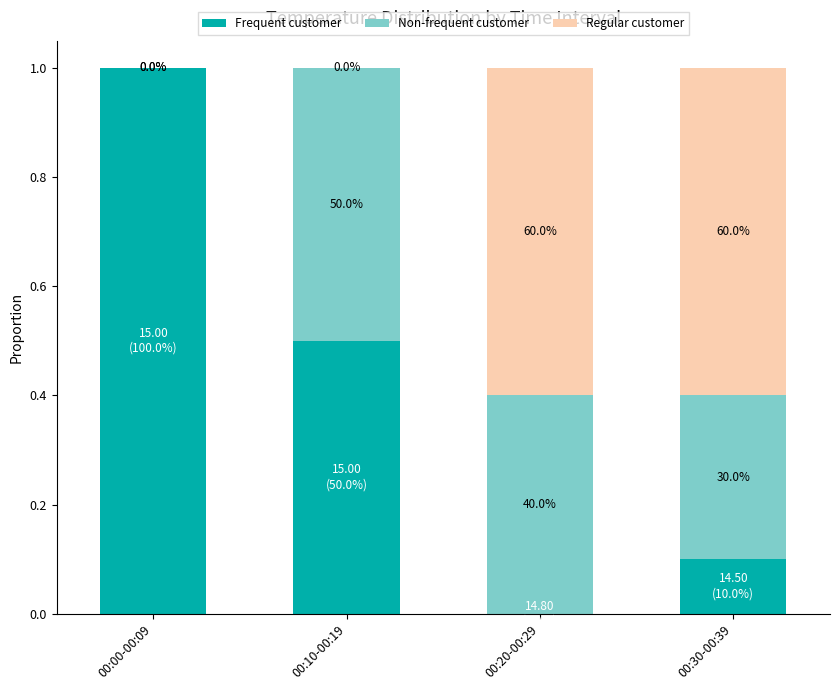

What are all the series names shown in the legend?

Frequent customer, Non-frequent customer, Regular customer